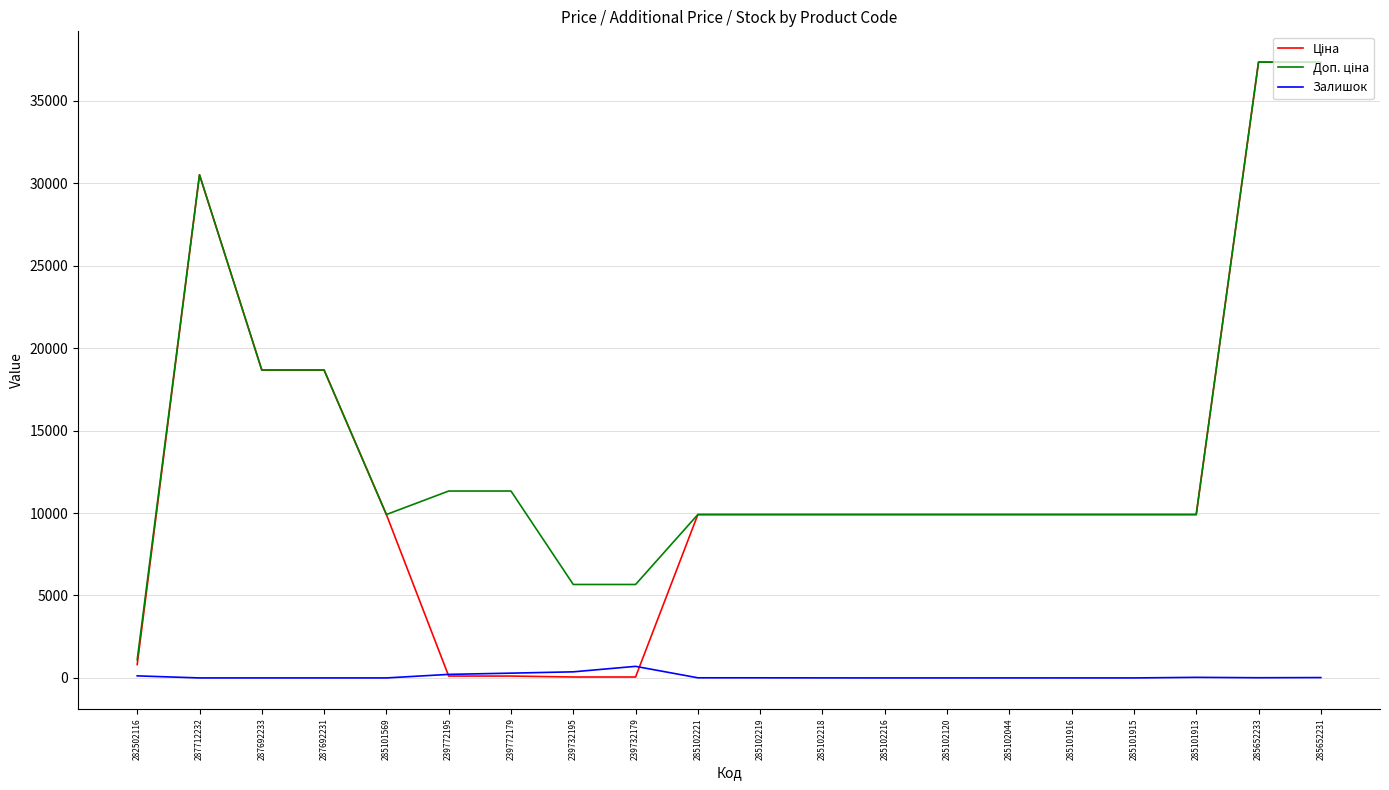

Is it true that Залишок equals 0.0 at 285101916?

True